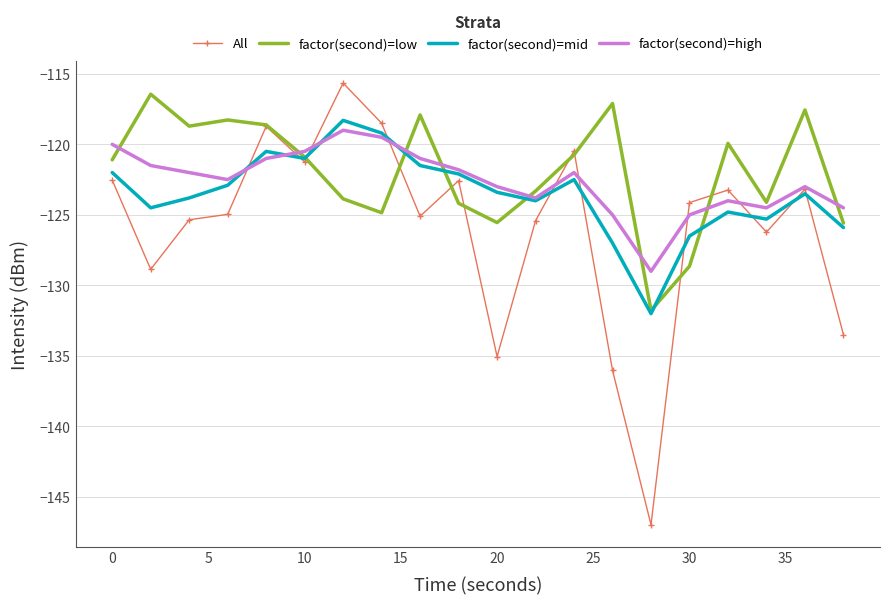

What is the minimum value for All?

-147.0